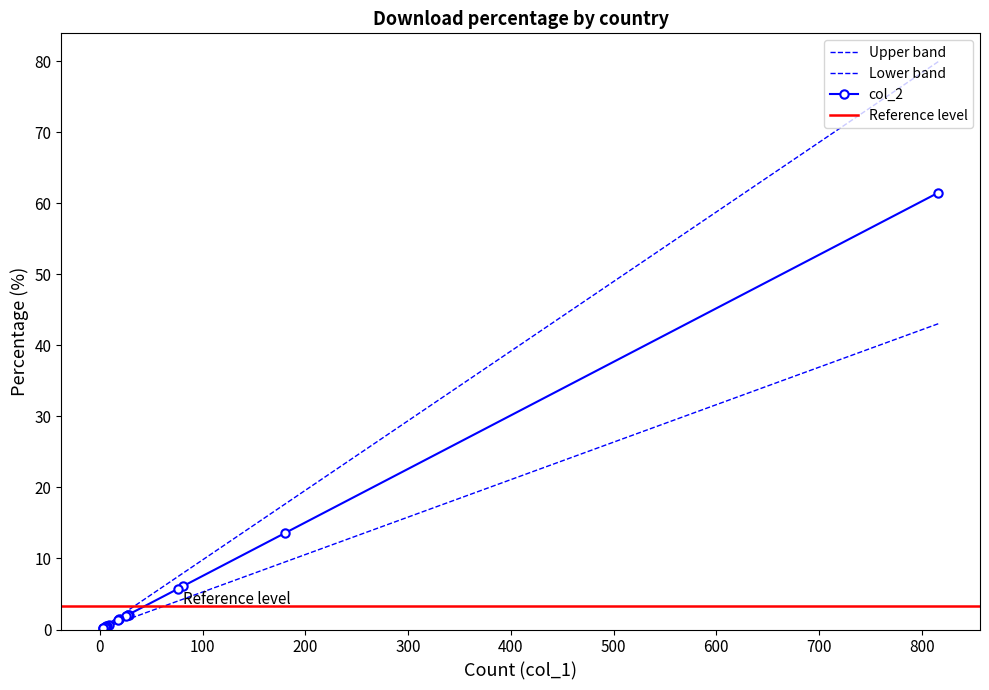

True or false: there are more than 2 points higher than both neighbors.

False